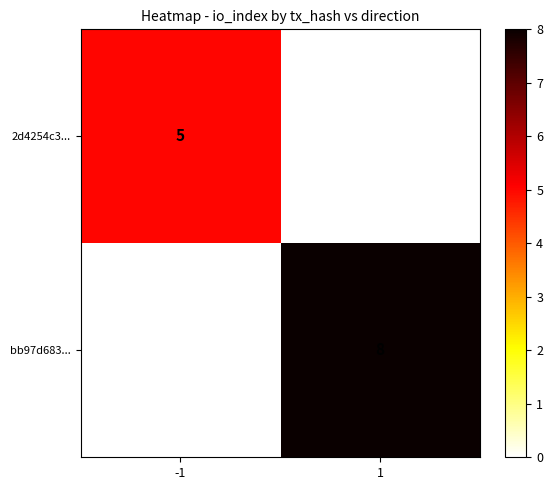

List the series in order of their peak value, lowest first.

2d4254c3..., bb97d683...